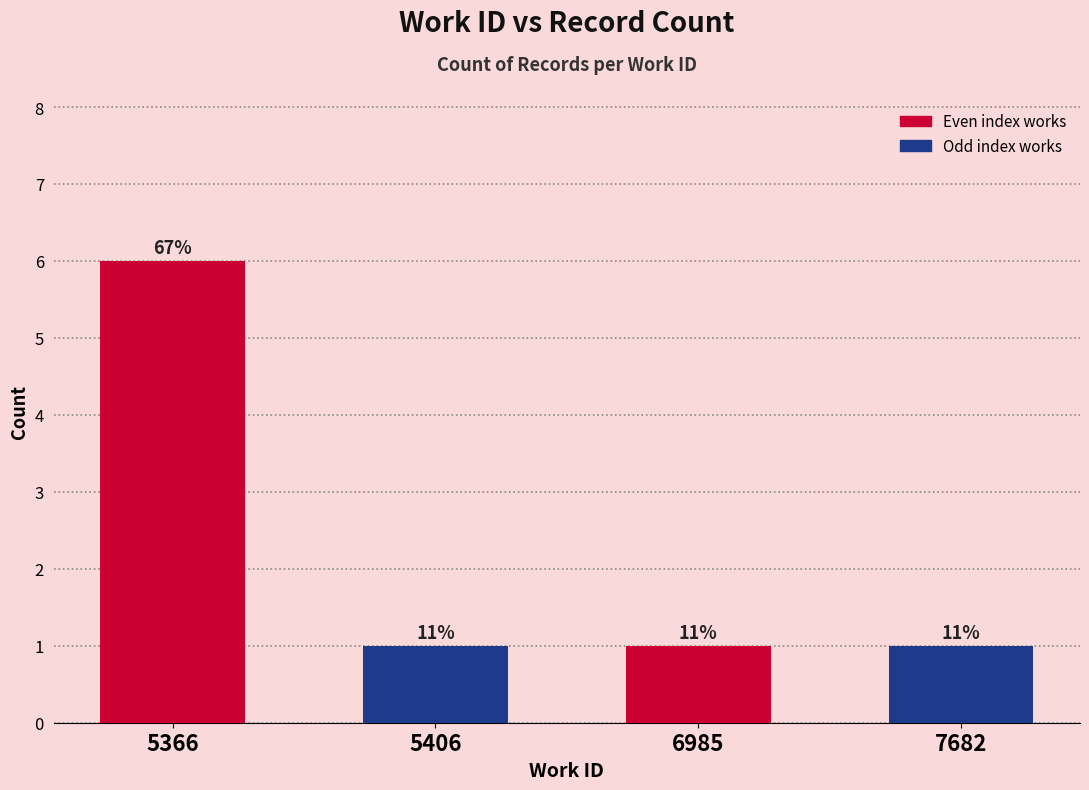

Reading left to right, what are all the values shown in this chart?

6	1	1	1